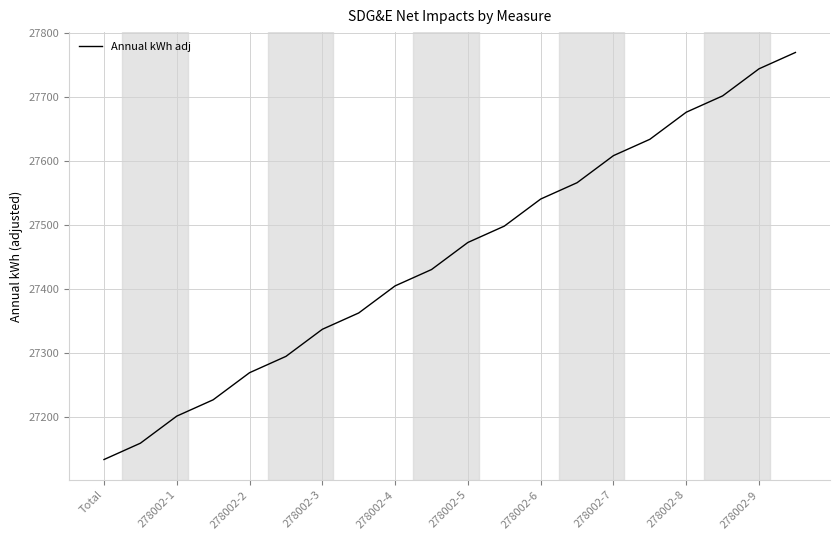

What is the smallest value displayed?

27133.6